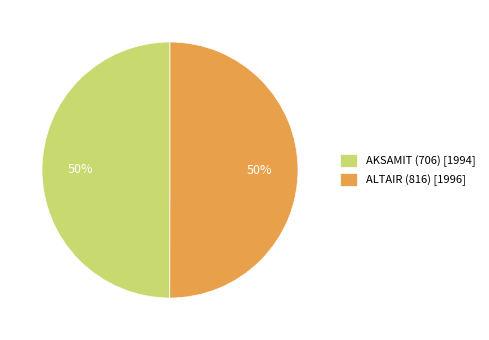

To the nearest percent, what portion does ALTAIR (816) represent?

50%